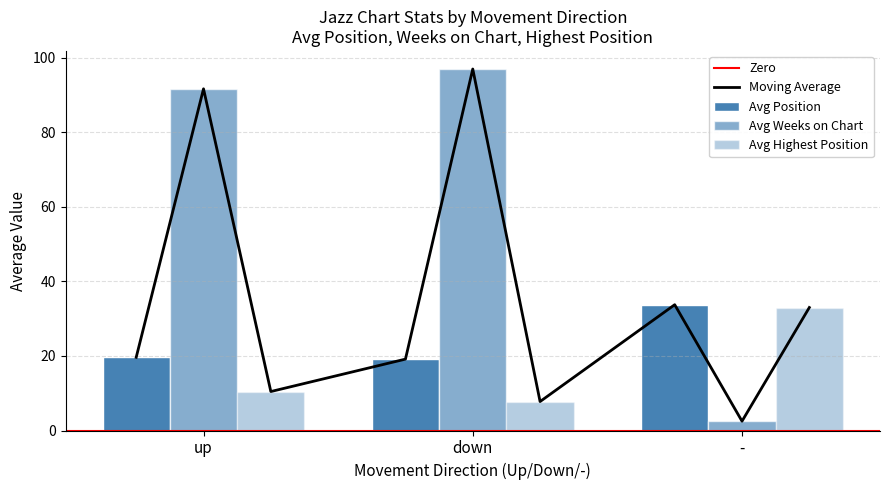

At which label is Average Position closest to 20?

up